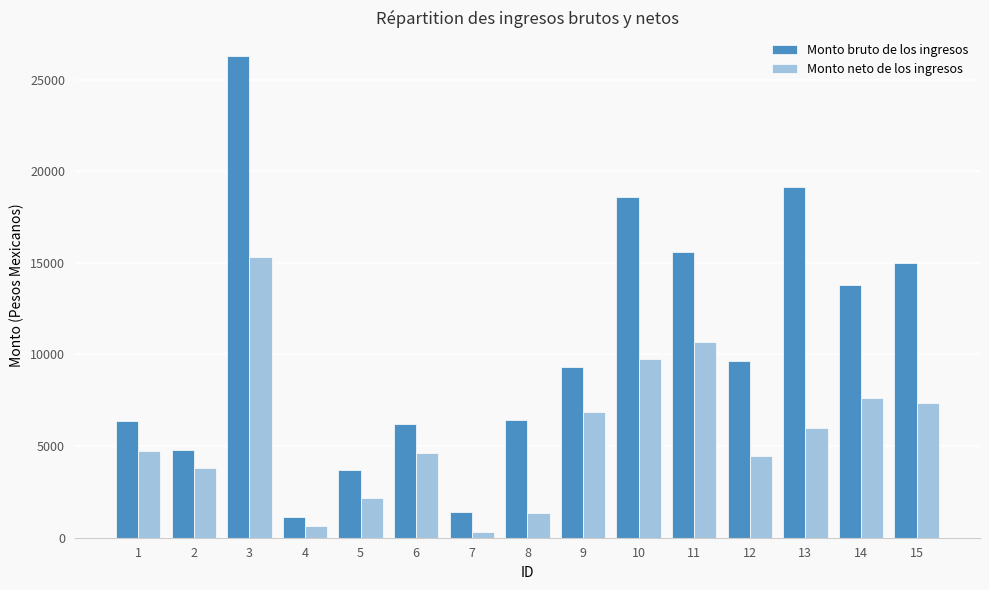

The Monto neto de los ingresos series shows 649.6 at 4. True or false?

True